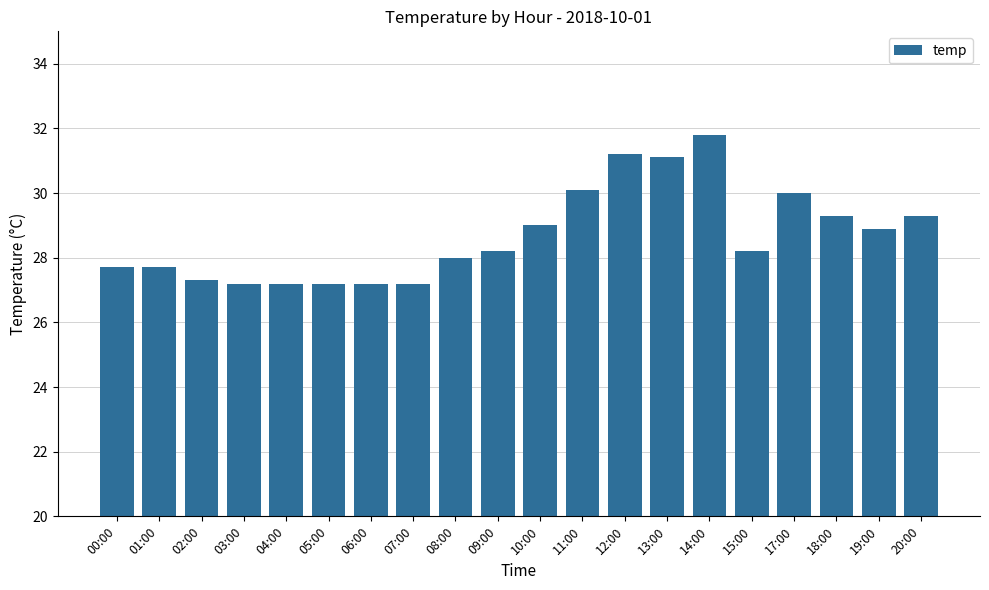

Which has a higher value, 11:00 or 06:00?

11:00